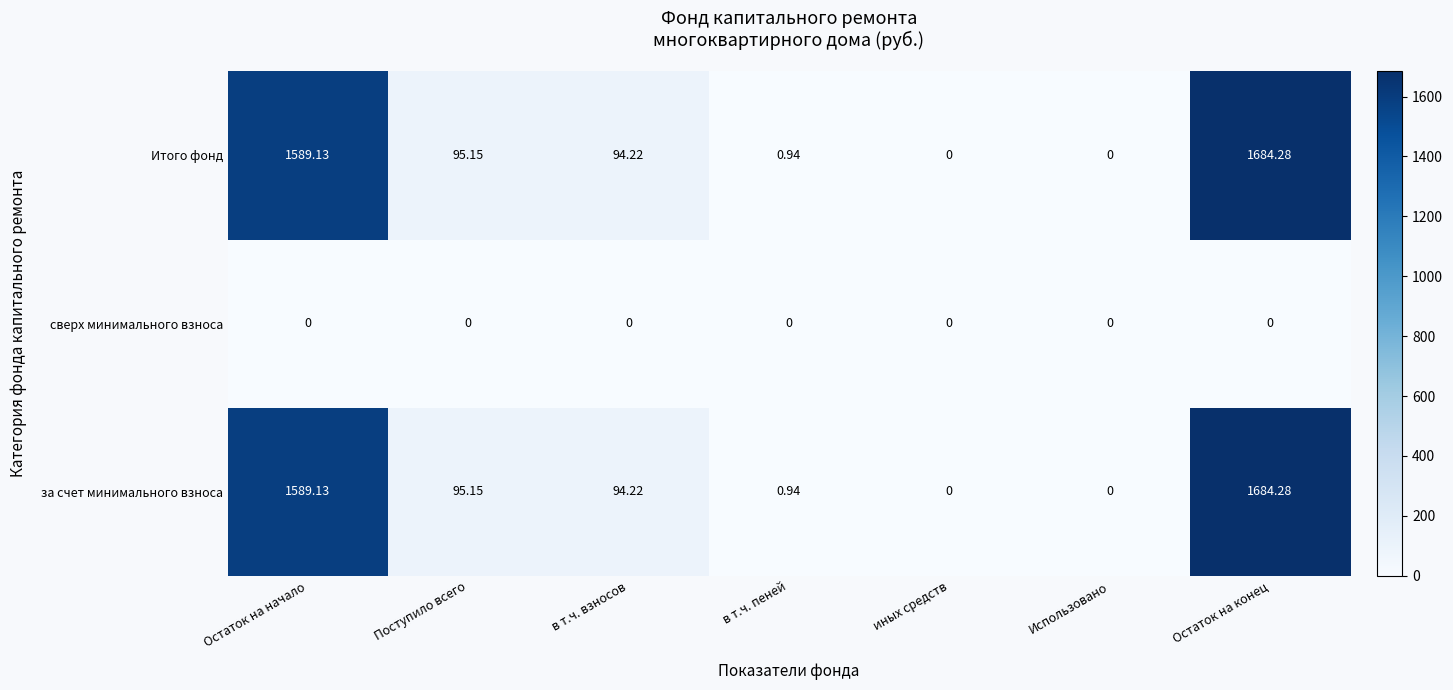

At which category is the sum across all series the highest?

Остаток на конец